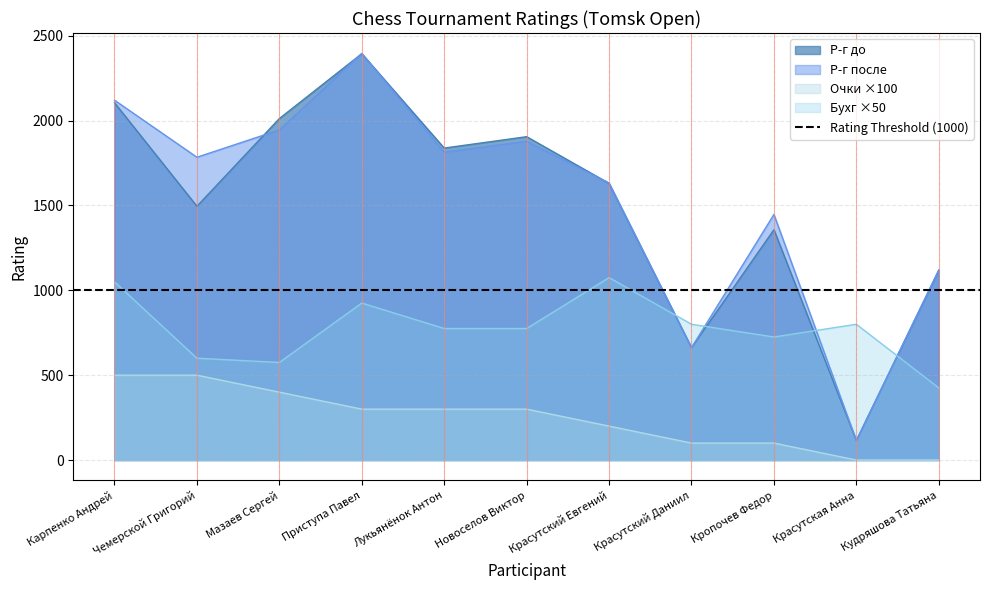

At which category does the chart reach its peak across all series?

Приступа Павел